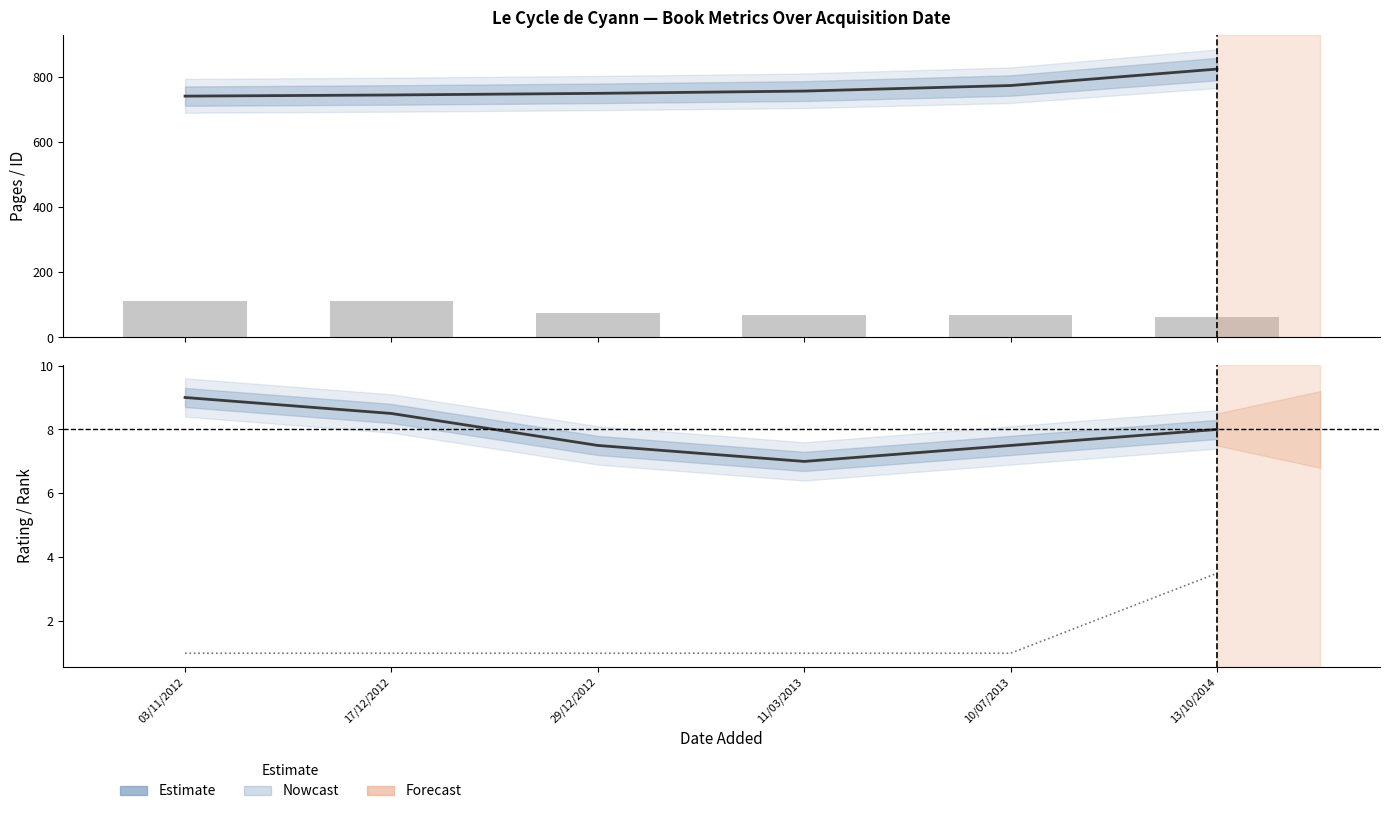

What is the greatest value displayed?

824.0